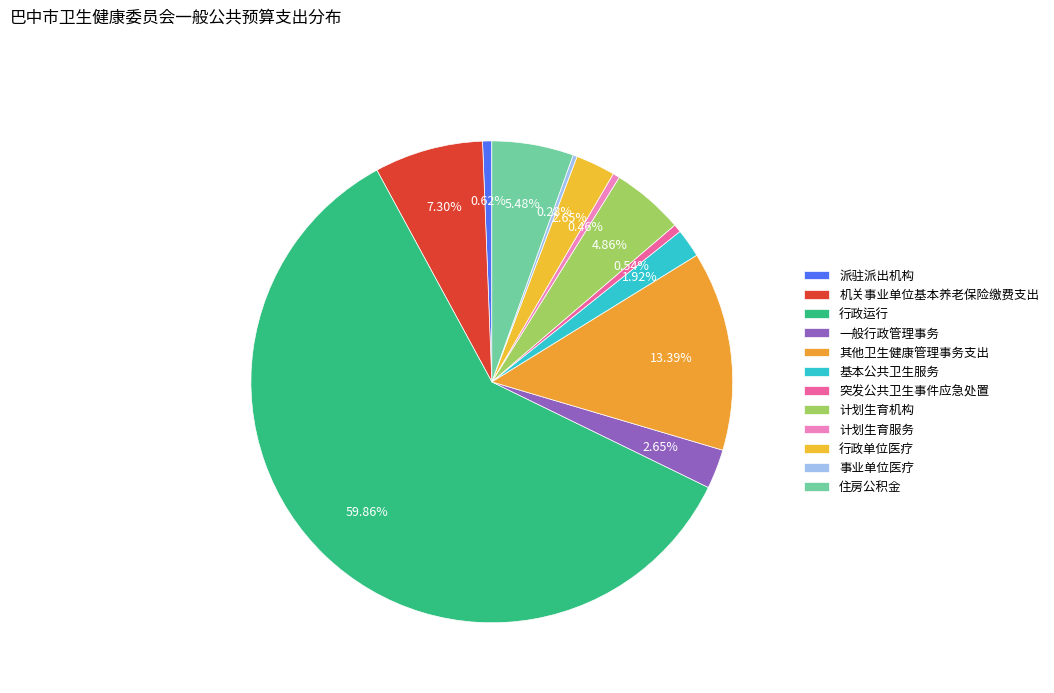

How many slices are in this pie chart?

12